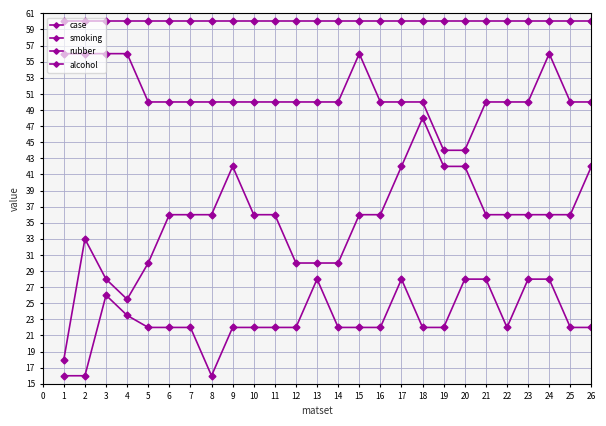

The case series shows 105.6 at 22. True or false?

False